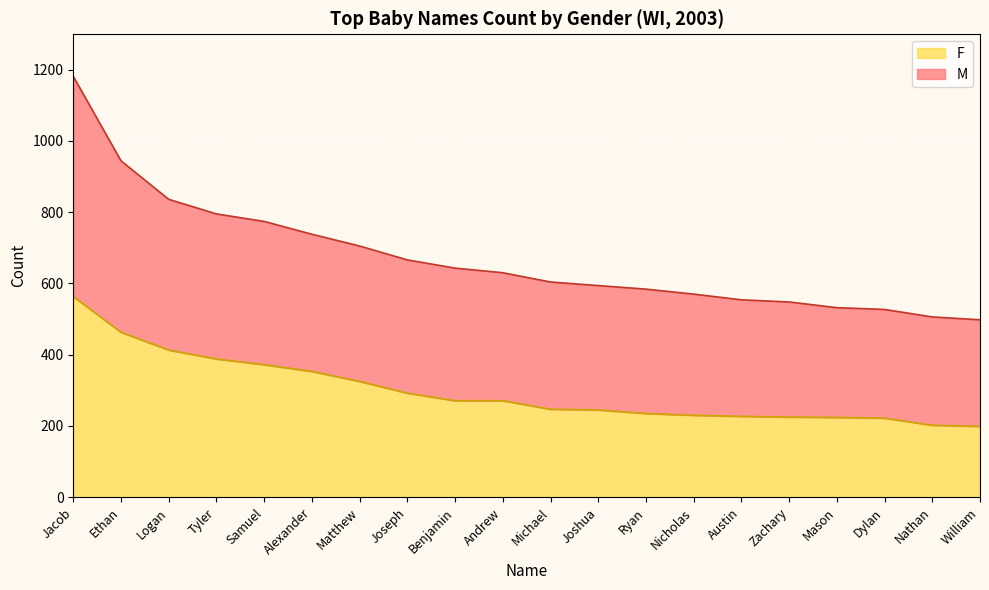

True or false: F and M intersect in this chart.

False